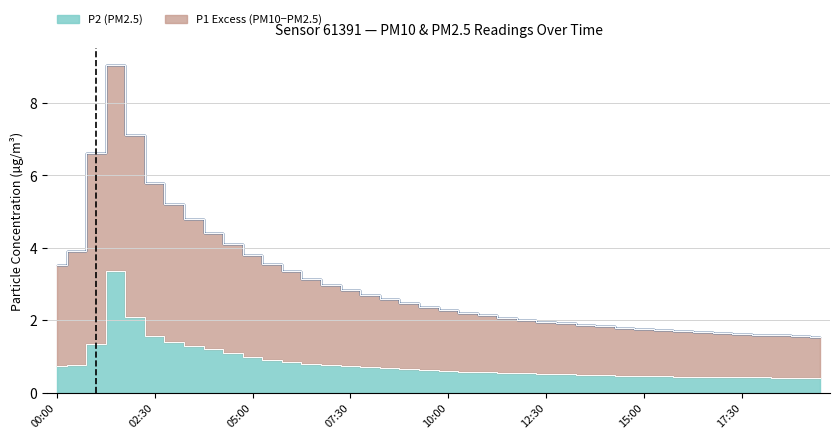

What is the difference between the P2 (PM2.5) values at 02:30 and 19:00?

1.2